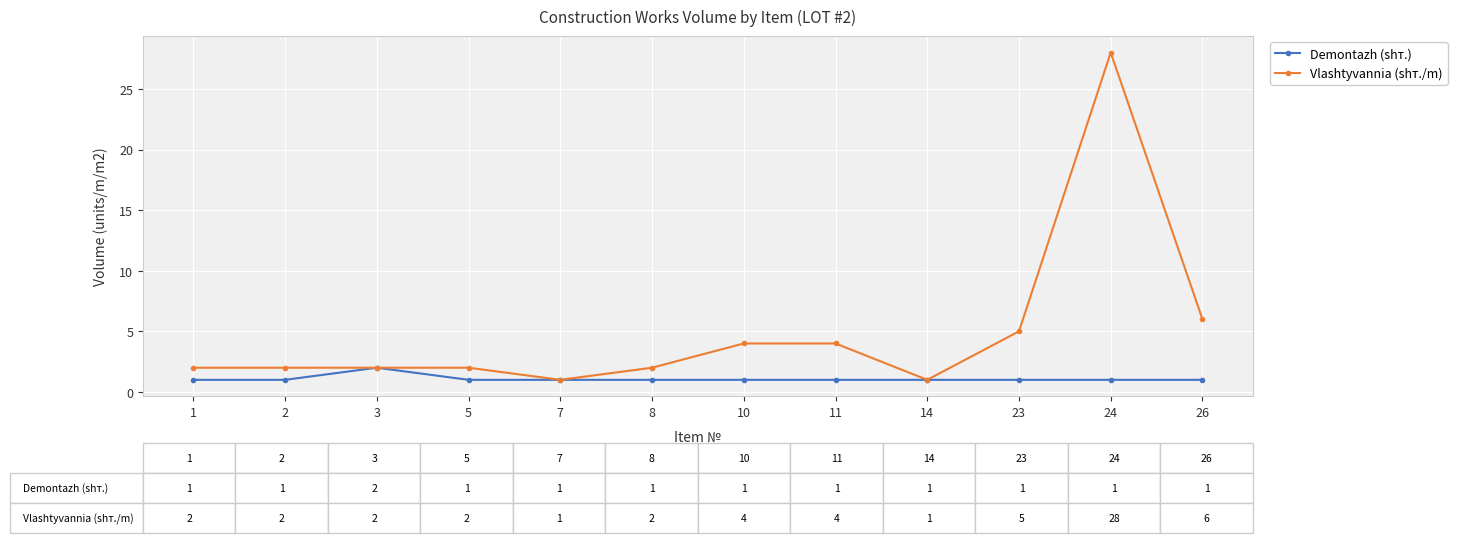

What is the spread (max minus min) of values at 1?

1